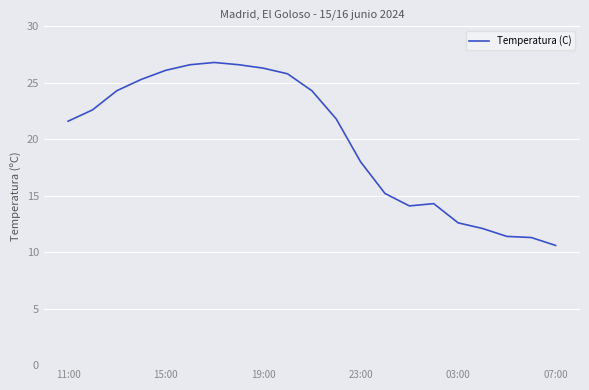

What is the minimum value shown in the chart?

10.6